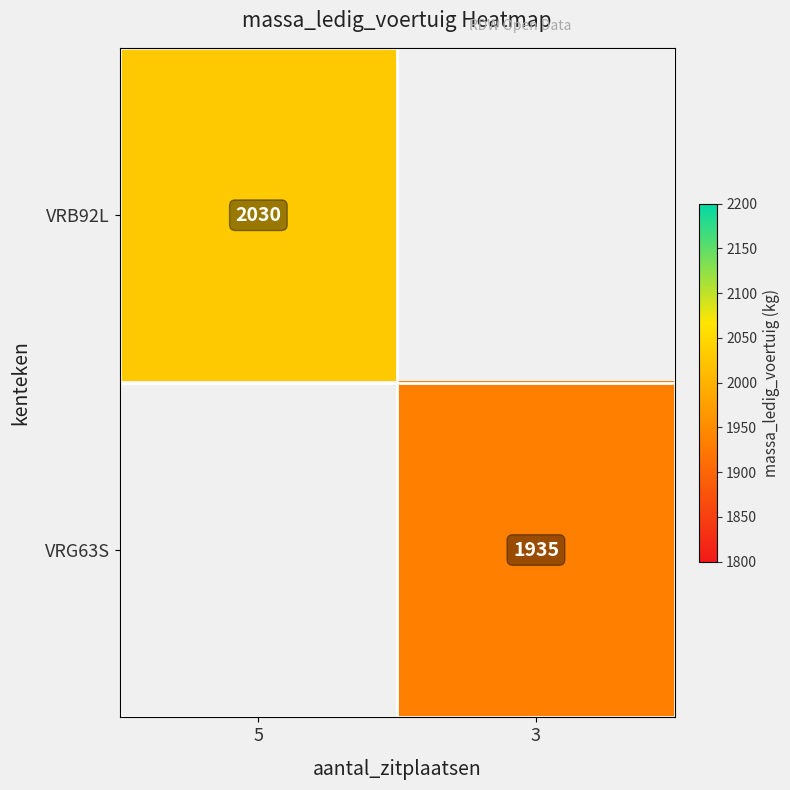

Is the value of VRG63S at 3 greater than the value of VRB92L at 5?

No